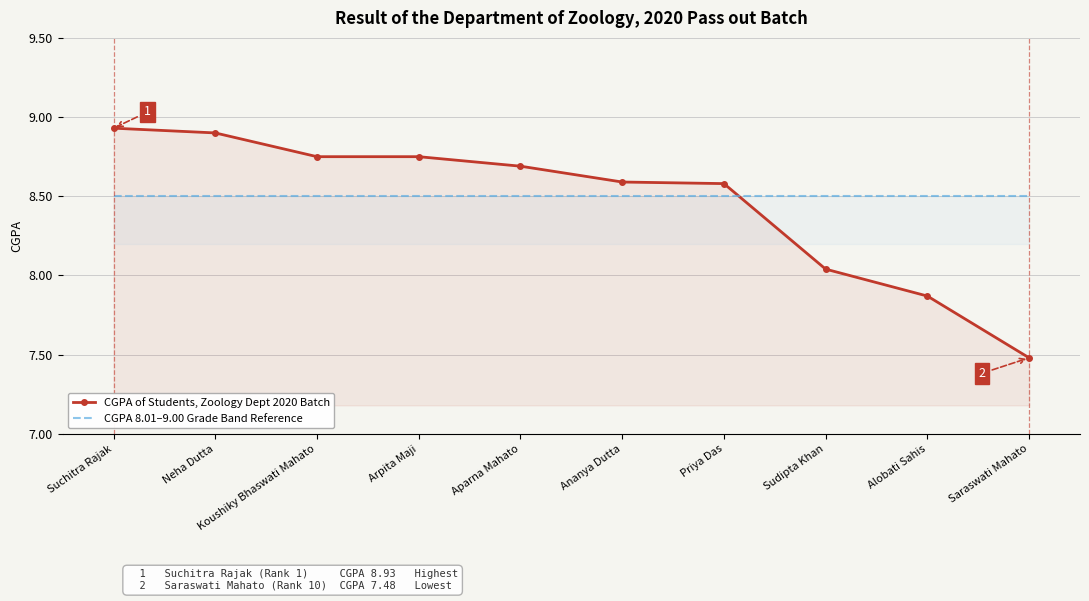

Between Neha Dutta and Koushiky Bhaswati Mahato, which is larger?

Neha Dutta